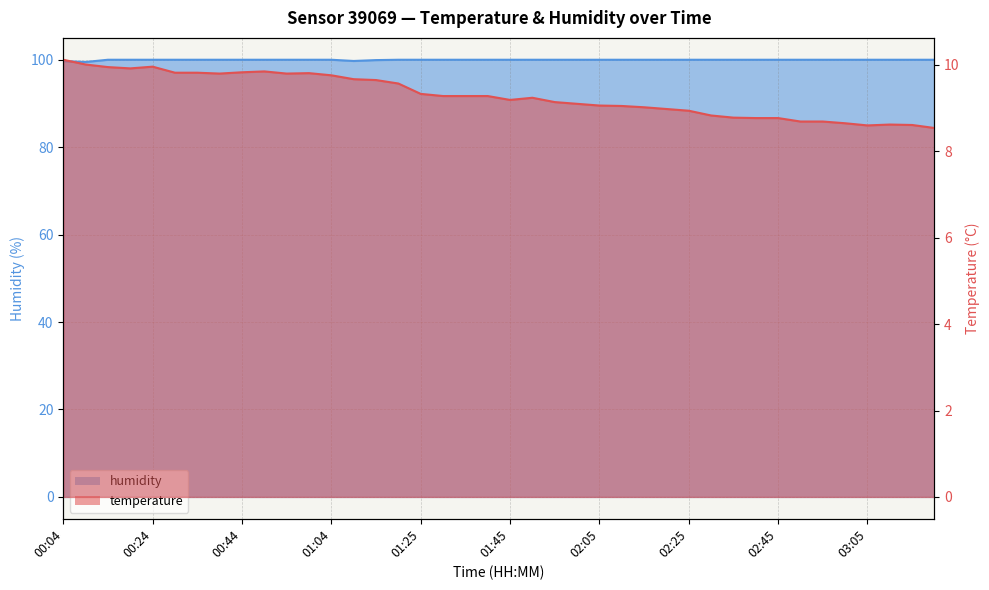

At how many categories does at least one series exceed 27?

40